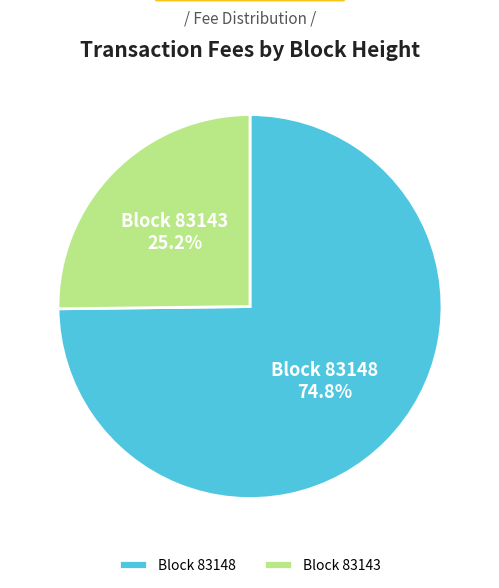

Does any single category account for the majority?

Yes